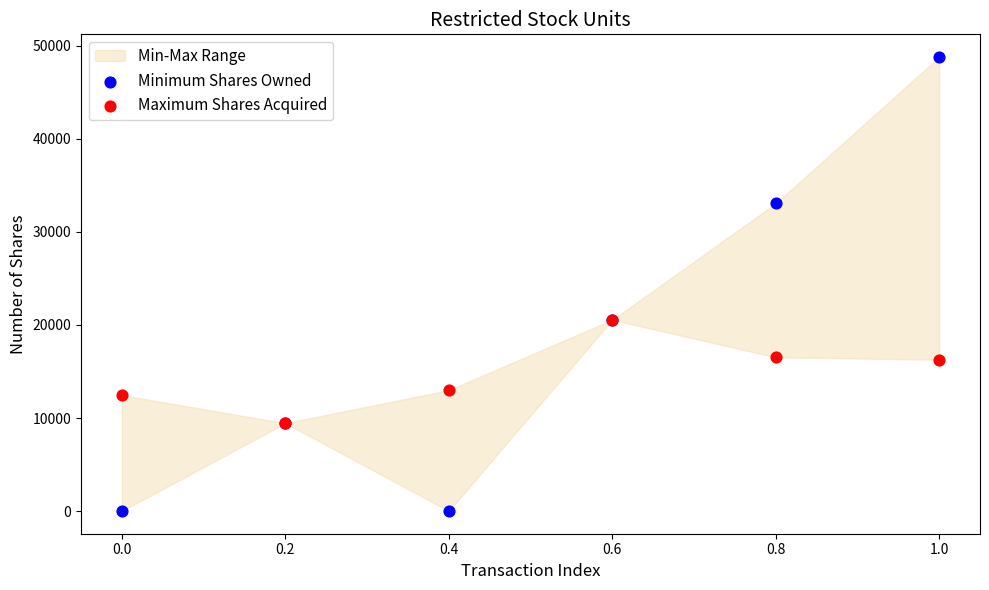

Which series reaches the maximum Y coordinate?

Minimum Shares Owned